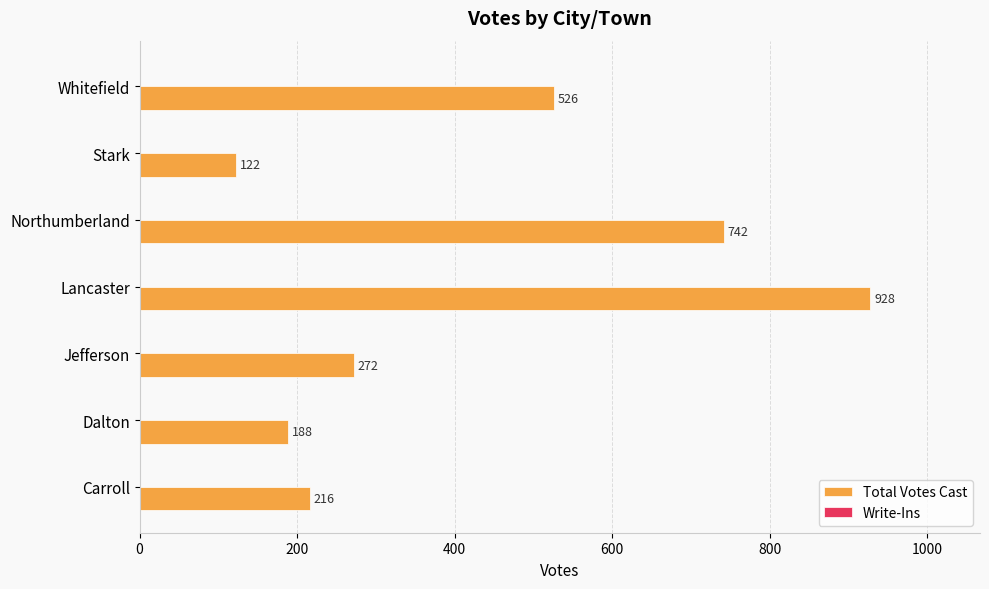

List the labels in order of value, smallest first.

Stark, Dalton, Carroll, Jefferson, Whitefield, Northumberland, Lancaster